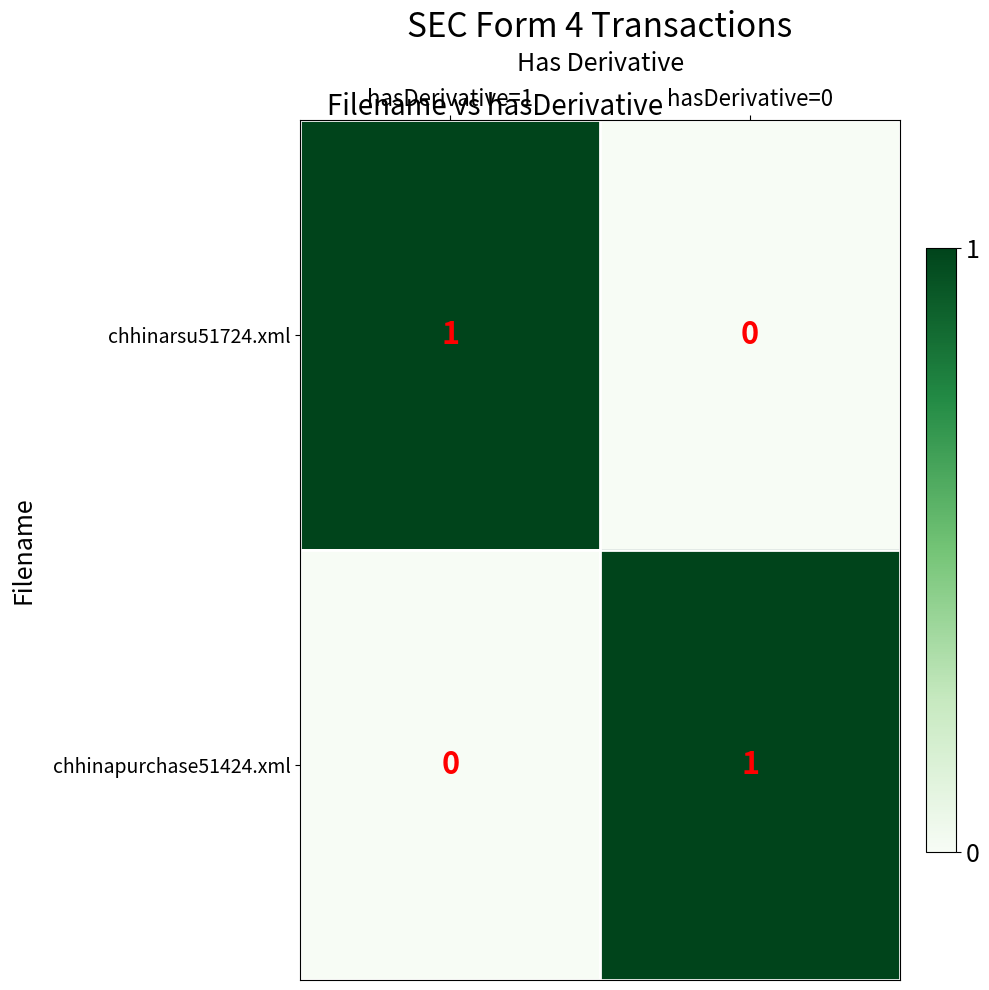

Rank the series at hasDerivative=0 from lowest to highest value.

chhinarsu51724.xml, chhinapurchase51424.xml